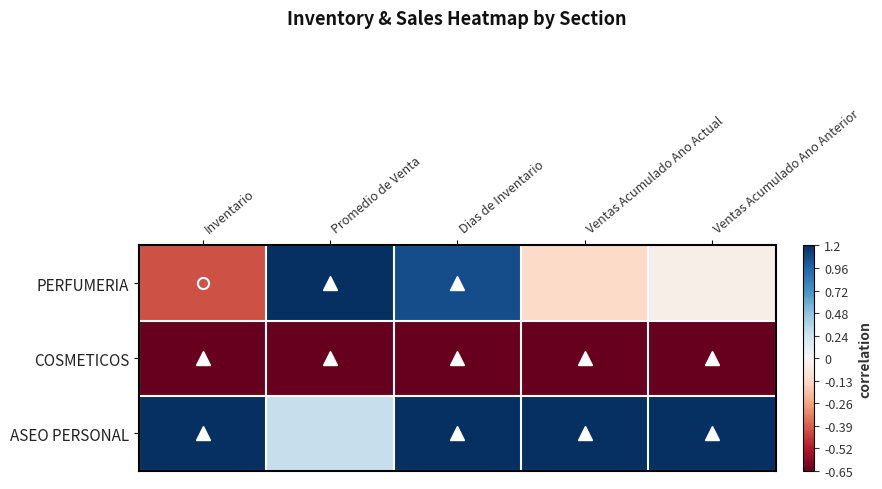

Rank the series by their average value, from highest to lowest.

ASEO PERSONAL, PERFUMERIA, COSMETICOS